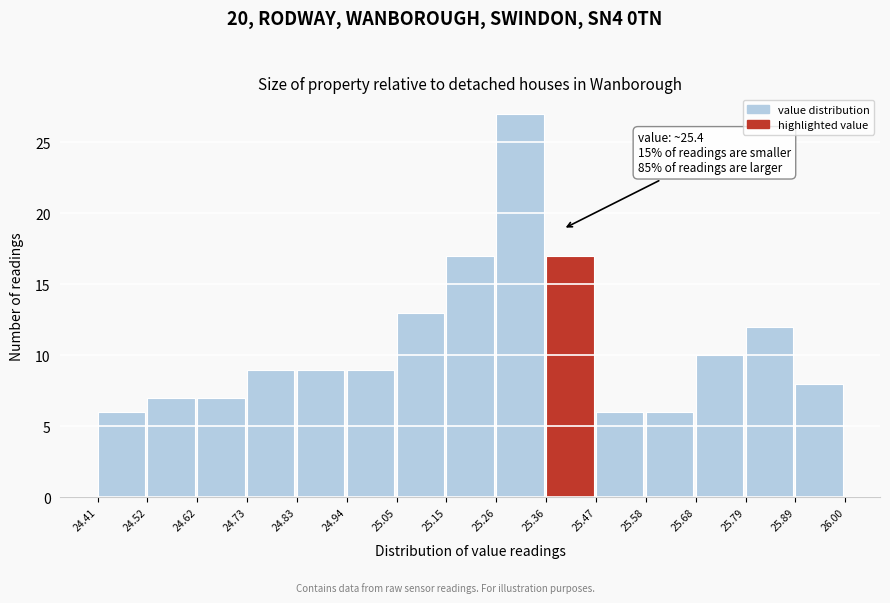

Over which range of the x-axis is the bar tallest?

25.26 to 25.36